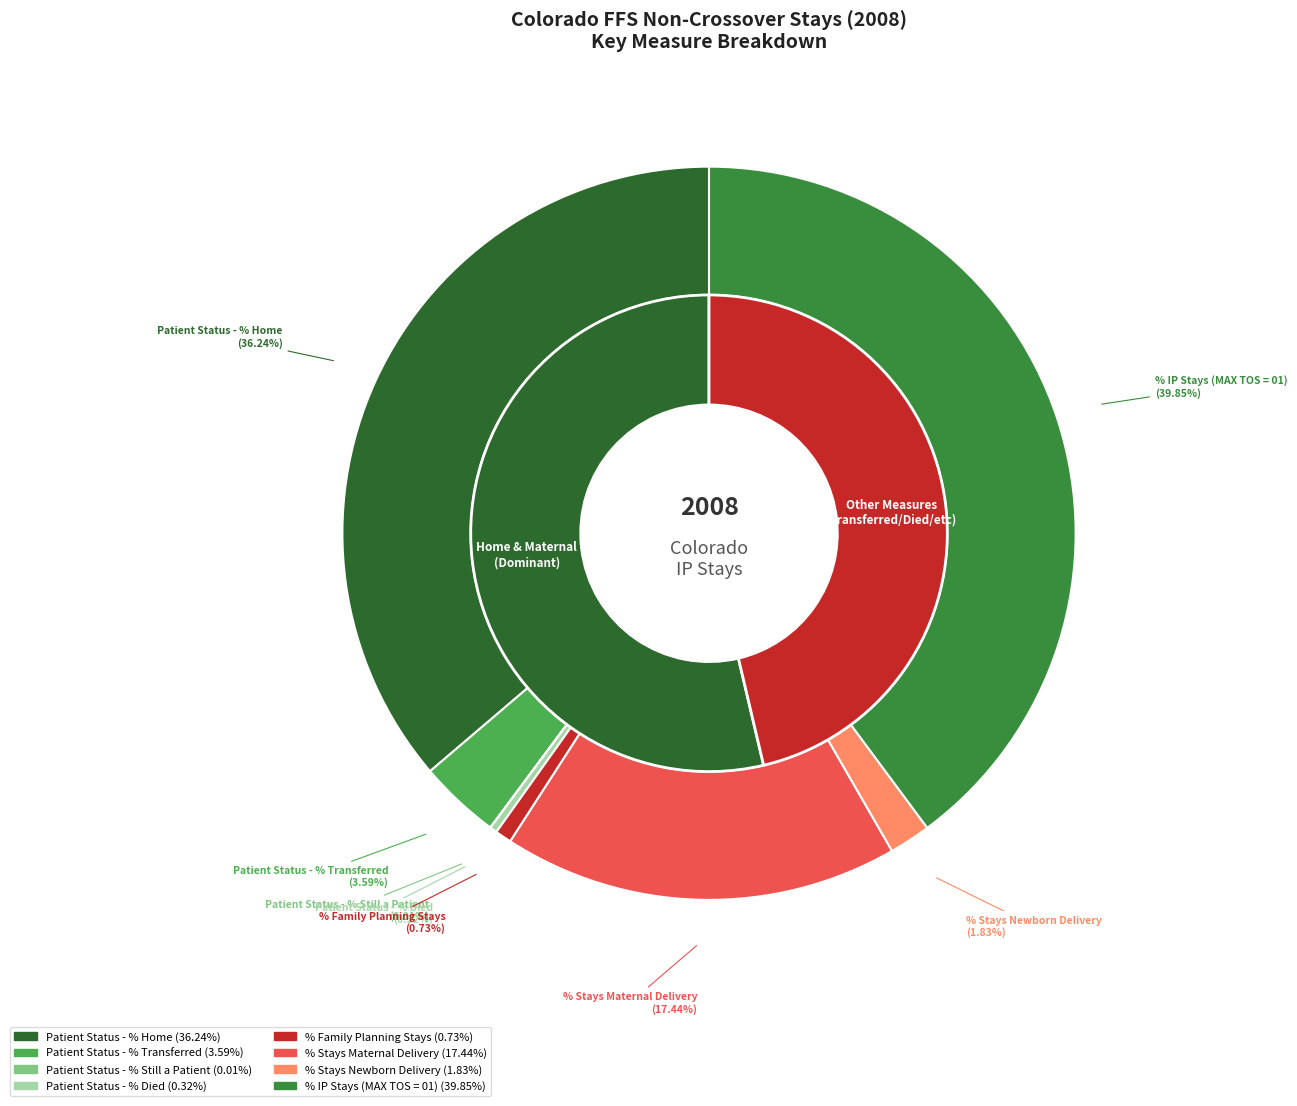

Which category has the biggest portion of the pie?

% IP Stays (MAX TOS = 01)